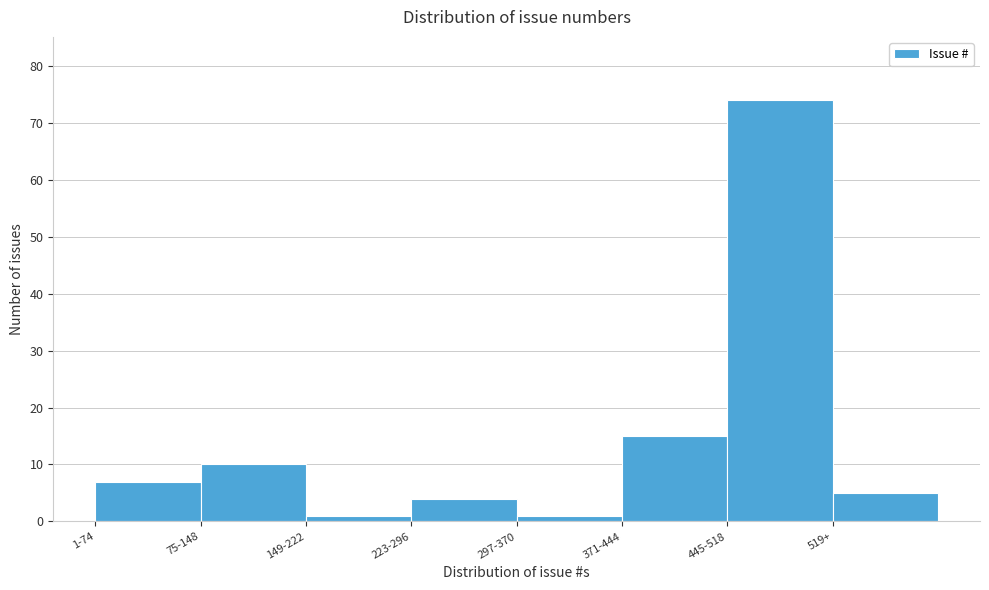

Reading left to right, what are all the values shown in this chart?

7	10	1	4	1	15	74	5